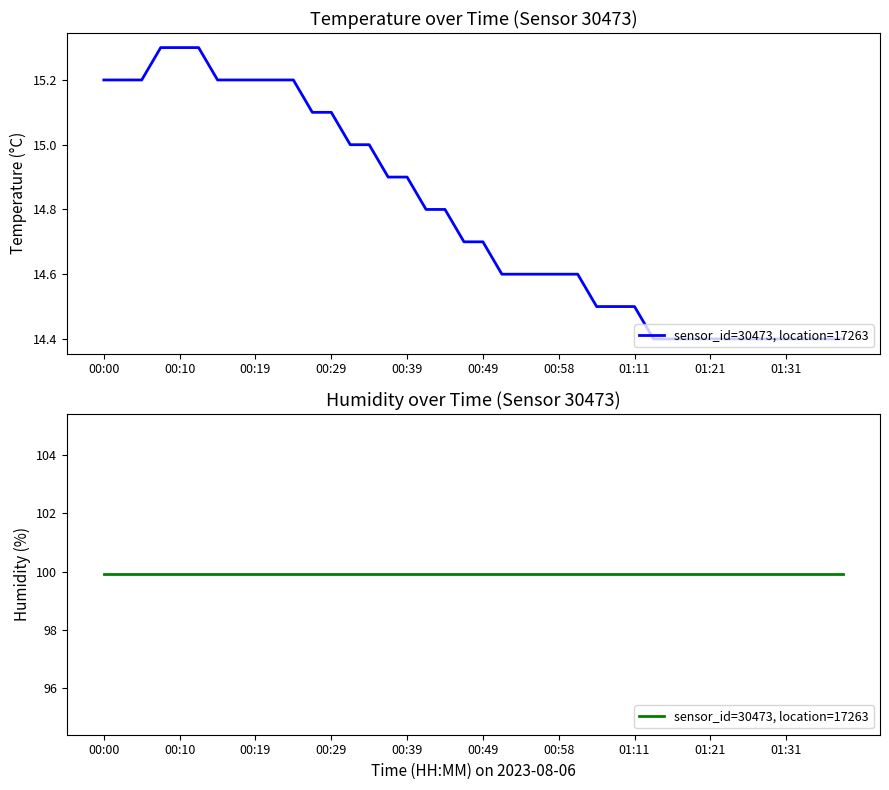

What is the change in value from 00:00 to 01:29?

-0.8